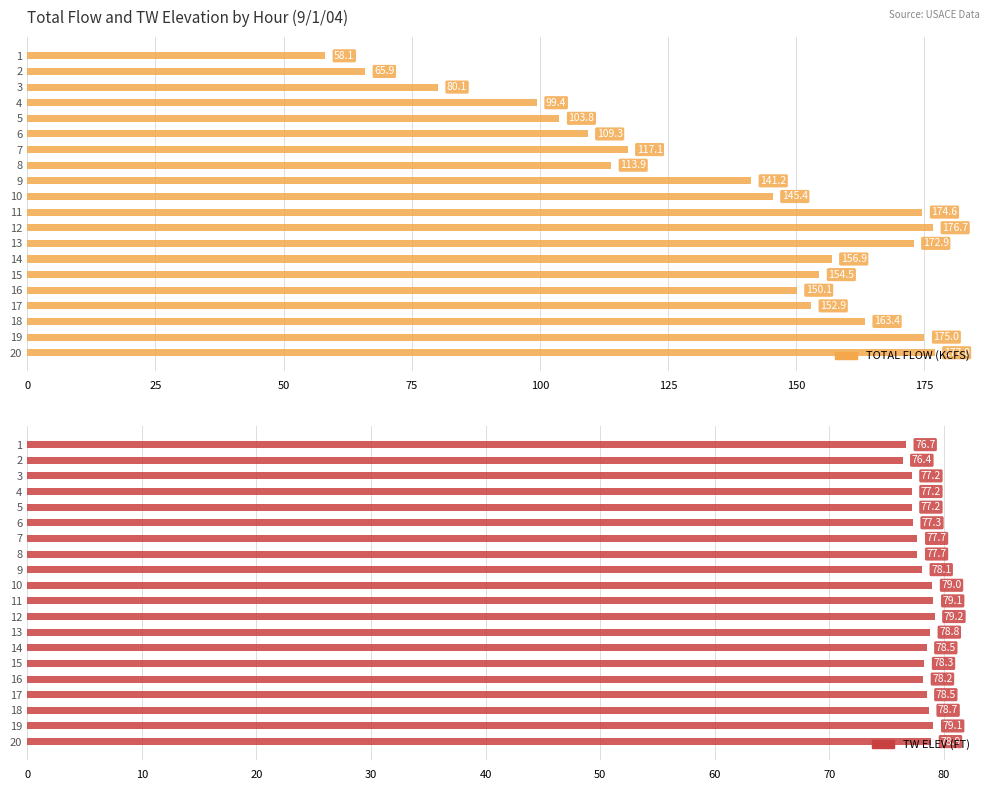

What is the difference between the maximum and minimum values in the TOTAL FLOW (KCFS) series?

118.9